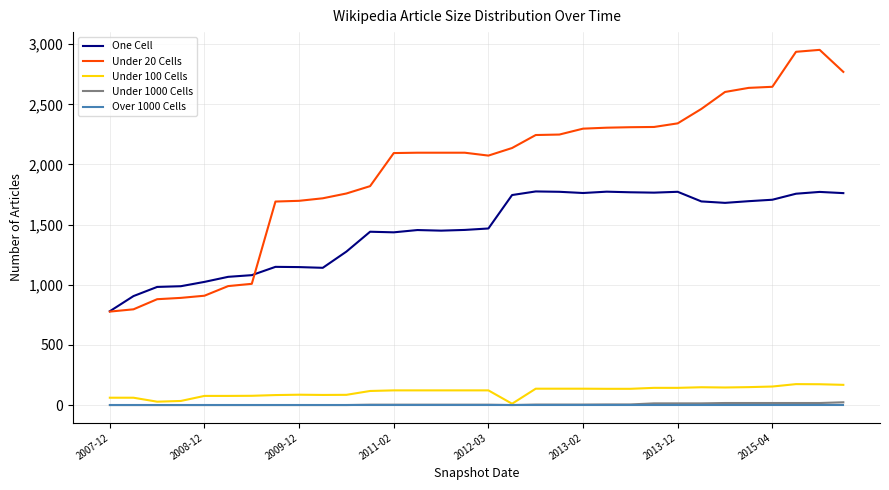

What is the maximum value shown in the chart?

2953